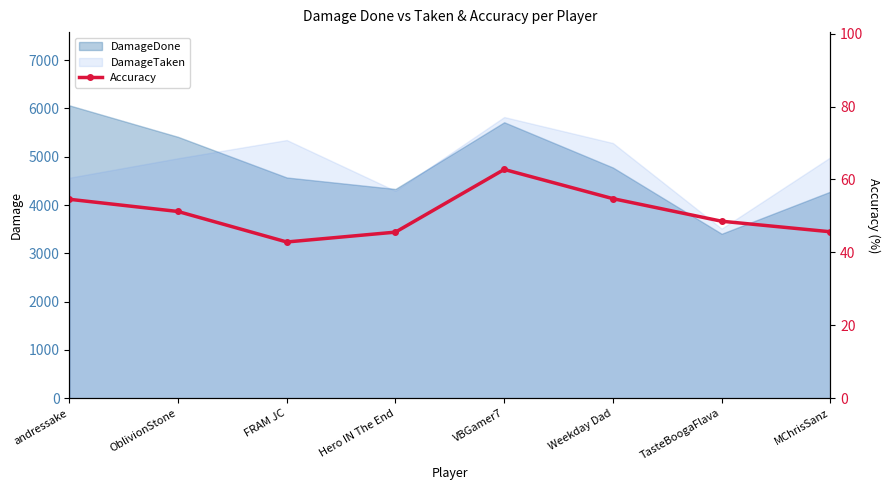

Reading left to right, extract all data points from this chart.

andressake=54.6	OblivionStone=51.2	FRAM JC=42.9	Hero IN The End=45.6	VBGamer7=62.8	Weekday Dad=54.7	TasteBoogaFlava=48.5	MChrisSanz=45.7